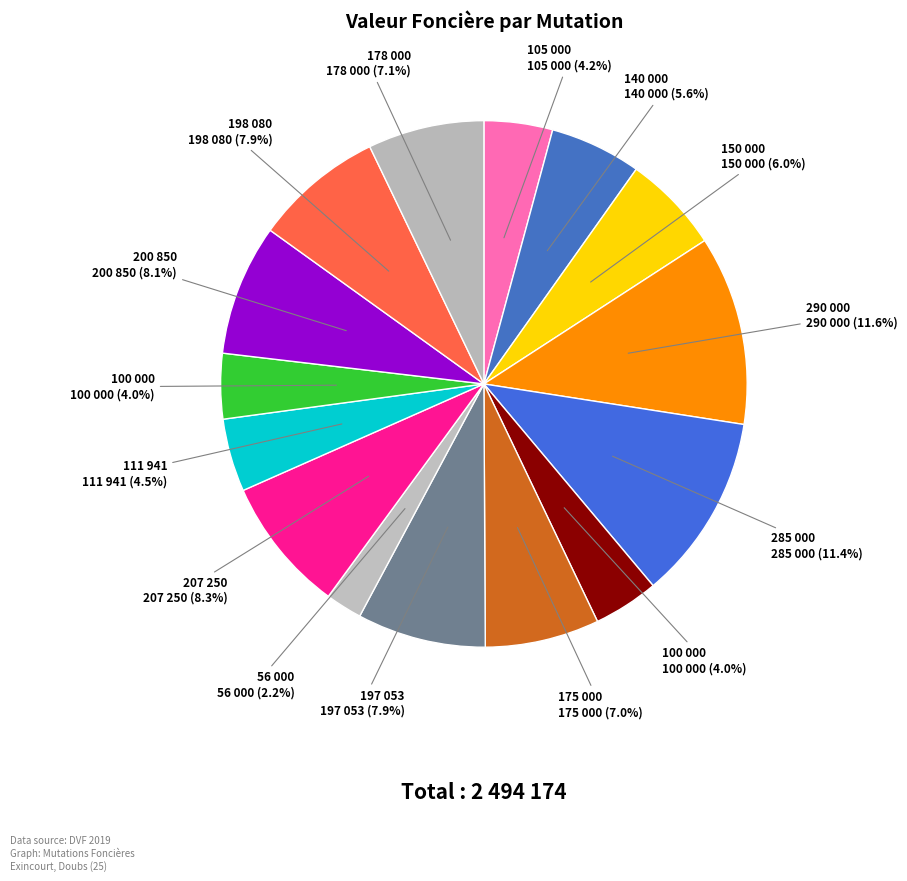

Count the number of slices in the pie.

15